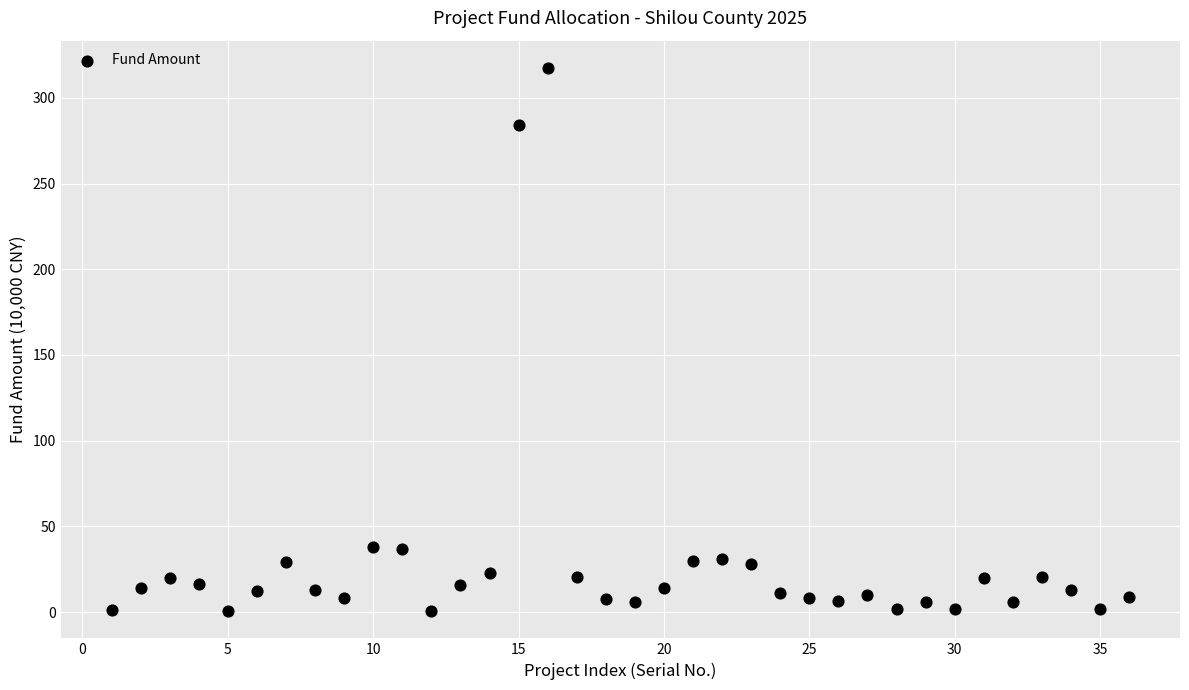

What is the range of X values (max minus min)?

35.0